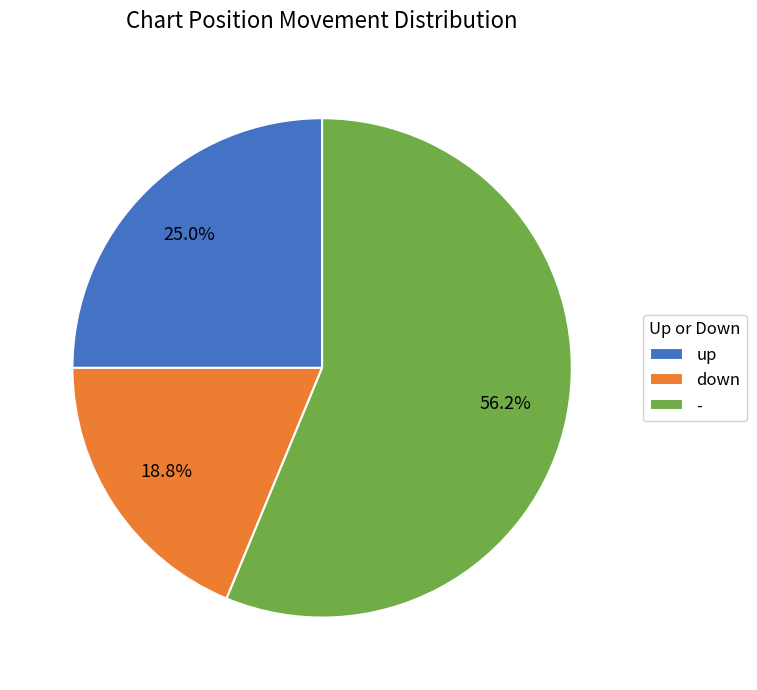

What percentage do - and up together represent?

81.2%